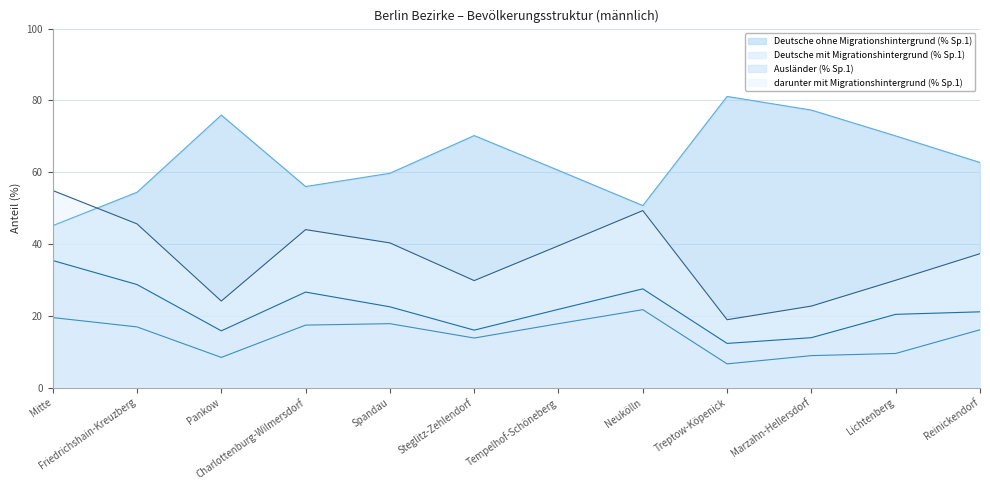

Reading left to right, list all the values displayed in this chart.

Deutsche ohne Migrationshintergrund (% Sp.1): 45.1	54.4	75.9	56.0	59.7	70.2	60.5	50.7	81.1	77.3	70.1	62.7
Deutsche mit Migrationshintergrund (% Sp.1): 19.5	16.9	8.4	17.4	17.8	13.8	17.8	21.7	6.6	8.9	9.5	16.1
Ausländer (% Sp.1): 35.4	28.7	15.8	26.6	22.5	16.0	21.8	27.5	12.3	13.9	20.4	21.1
darunter mit Migrationshintergrund (% Sp.1): 54.9	45.6	24.1	44.0	40.3	29.8	39.5	49.3	18.9	22.7	29.9	37.3